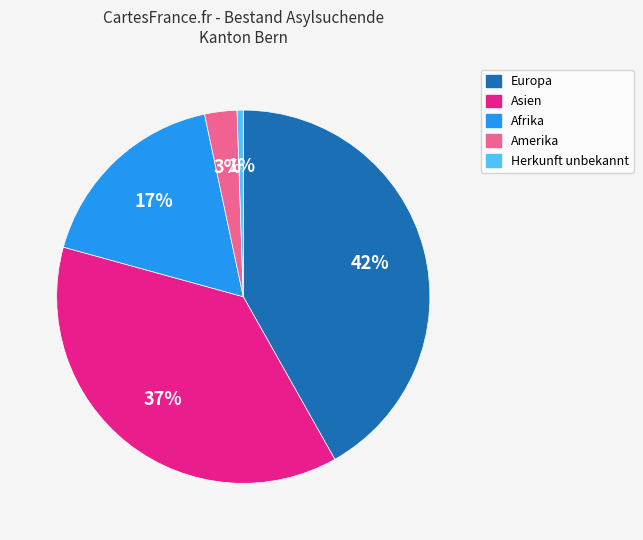

To the nearest percent, what percentage of the pie is Herkunft unbekannt?

1%